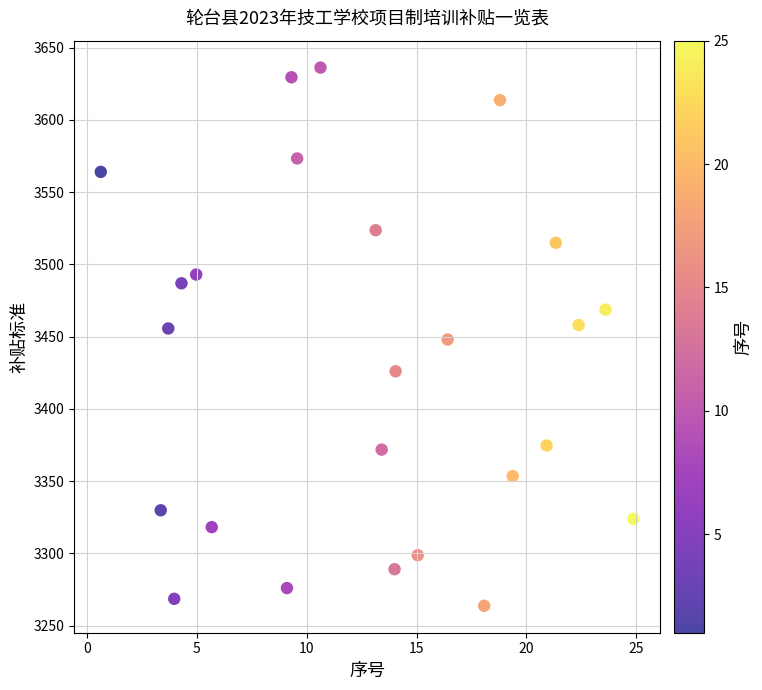

What is the range of Y values (max minus min)?

372.5